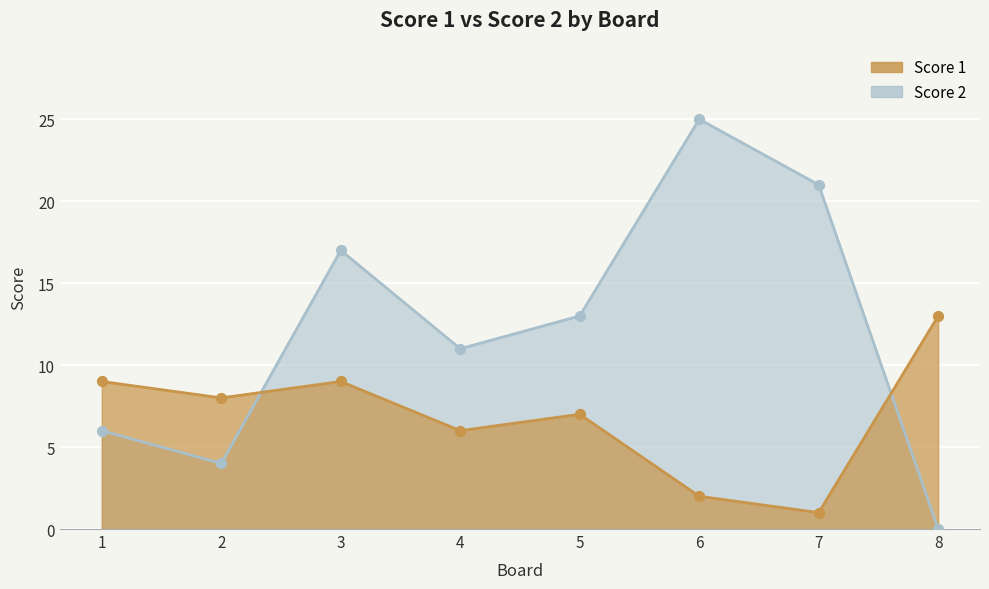

What are all the series names shown in the legend?

Score 1, Score 2